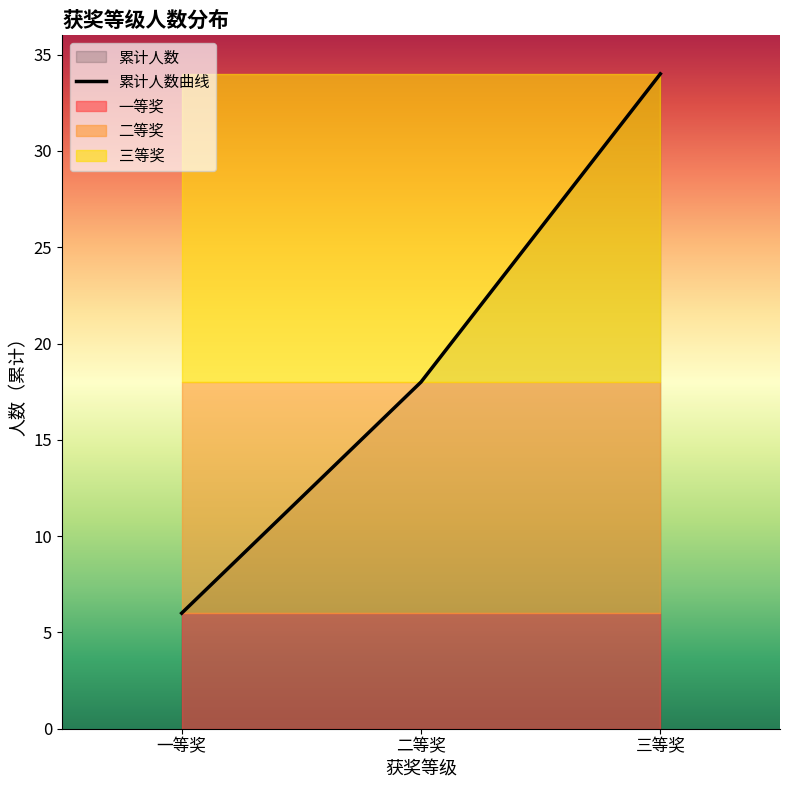

Which has a higher value, 二等奖 or 一等奖?

二等奖